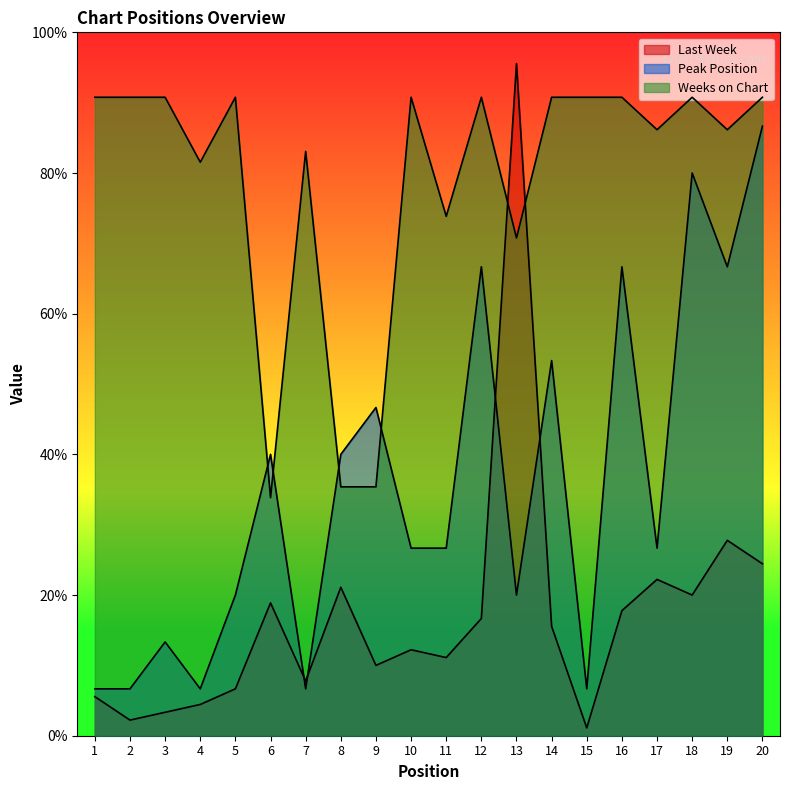

Reading right to left, extract all data points from this chart.

Last Week: 20=24.4	19=27.8	18=20.0	17=22.2	16=17.8	15=1.1	14=15.6	13=95.6	12=16.7	11=11.1	10=12.2	9=10.0	8=21.1	7=7.8	6=18.9	5=6.7	4=4.4	3=3.3	2=2.2	1=5.6
Peak Position: 20=86.7	19=66.7	18=80.0	17=26.7	16=66.7	15=6.7	14=53.3	13=20.0	12=66.7	11=26.7	10=26.7	9=46.7	8=40.0	7=6.7	6=40.0	5=20.0	4=6.7	3=13.3	2=6.7	1=6.7
Weeks on Chart: 20=90.8	19=86.2	18=90.8	17=86.2	16=90.8	15=90.8	14=90.8	13=70.8	12=90.8	11=73.8	10=90.8	9=35.4	8=35.4	7=83.1	6=33.8	5=90.8	4=81.5	3=90.8	2=90.8	1=90.8